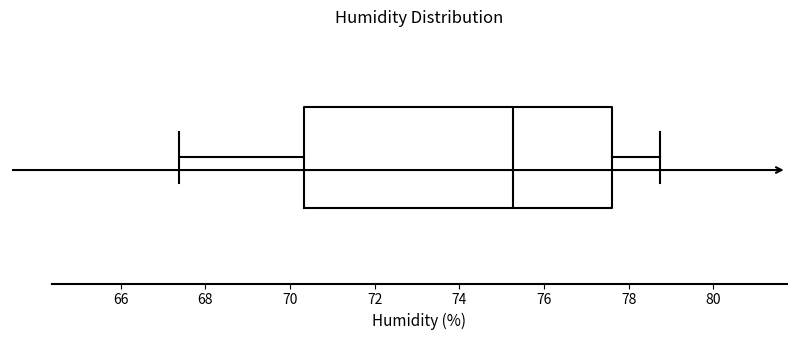

Where does the right whisker of the box end on the x-axis? The values are not printed on the chart, so give them approximately, as read against the axis.

78.8